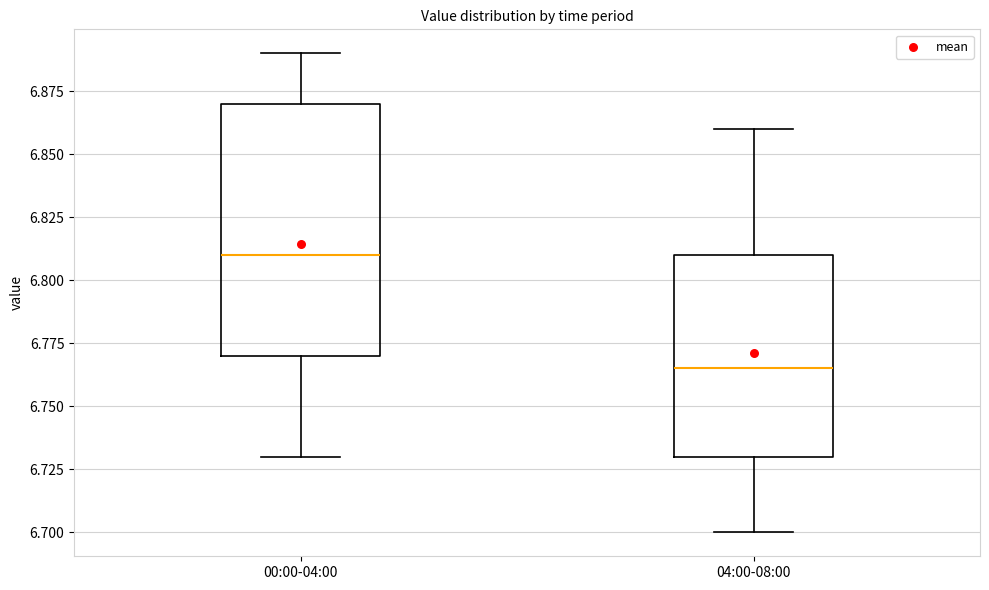

Comparing the boxes themselves (not the whiskers), which one is the tallest?

00:00-04:00